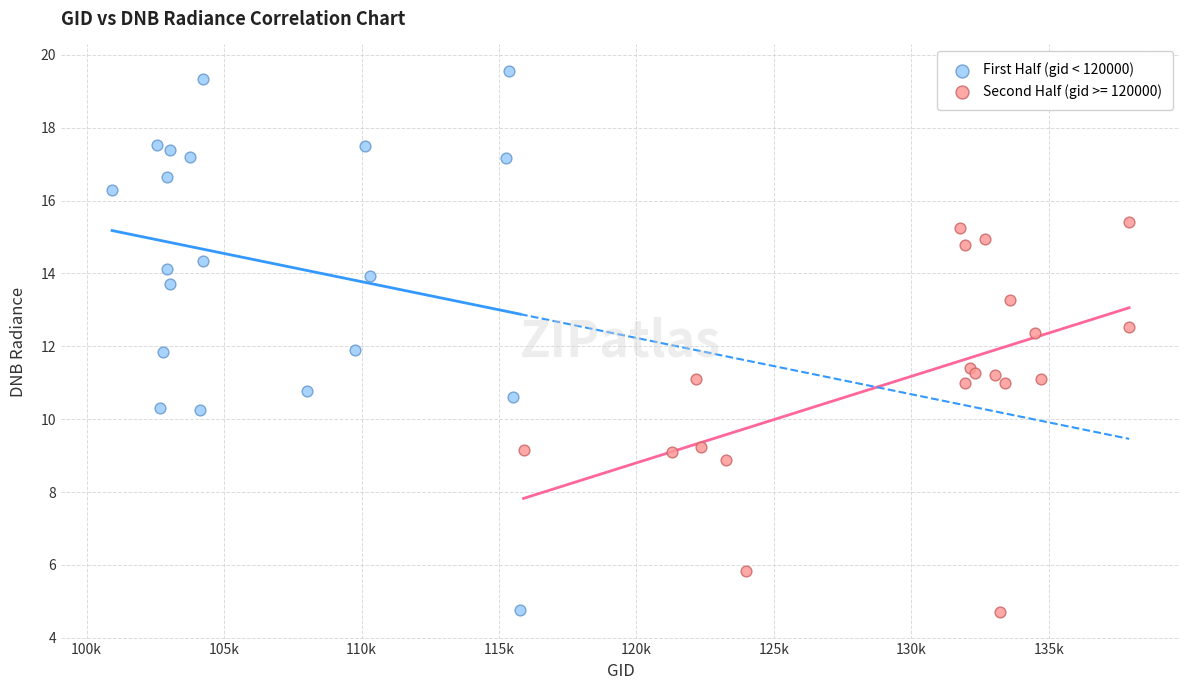

Which series contains the highest Y value?

First Half (gid < 120000)